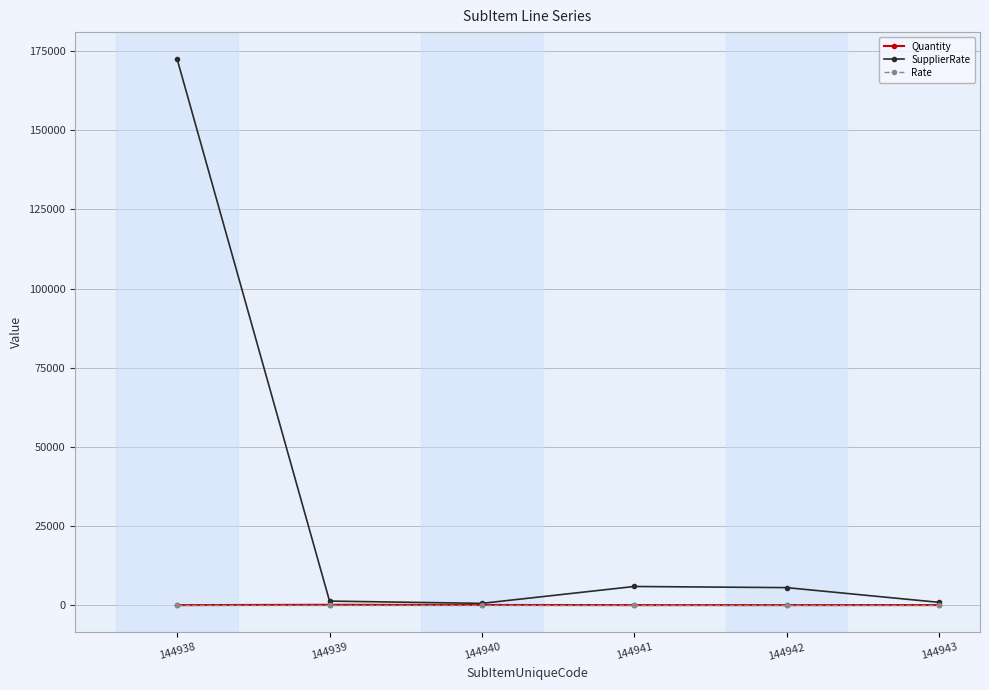

At which label does Quantity first exceed 14?

144939